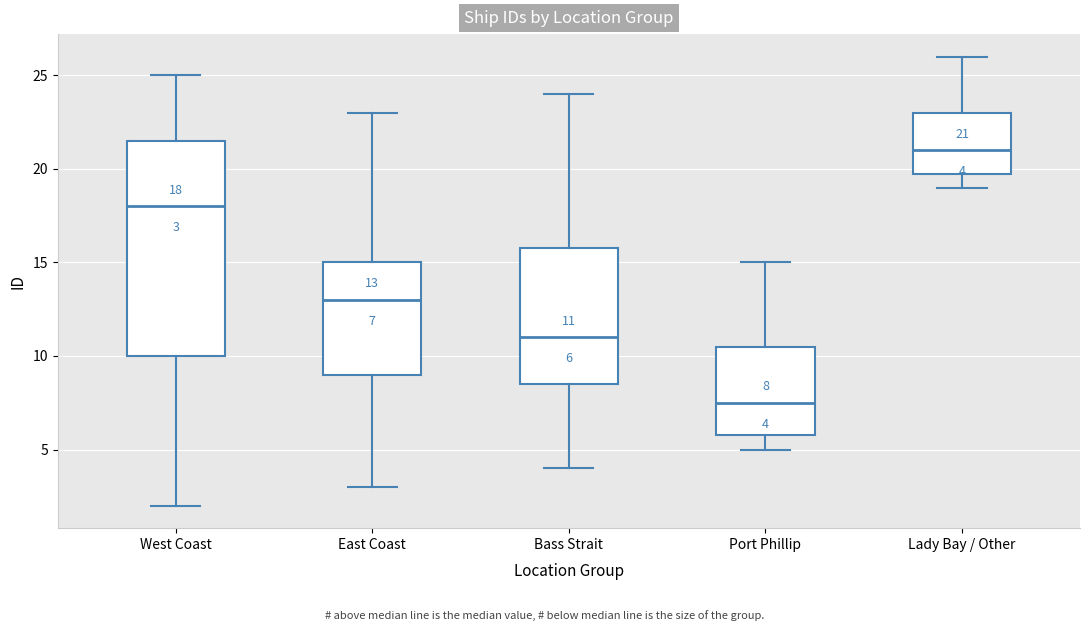

Which box has the highest median line?

Lady Bay / Other